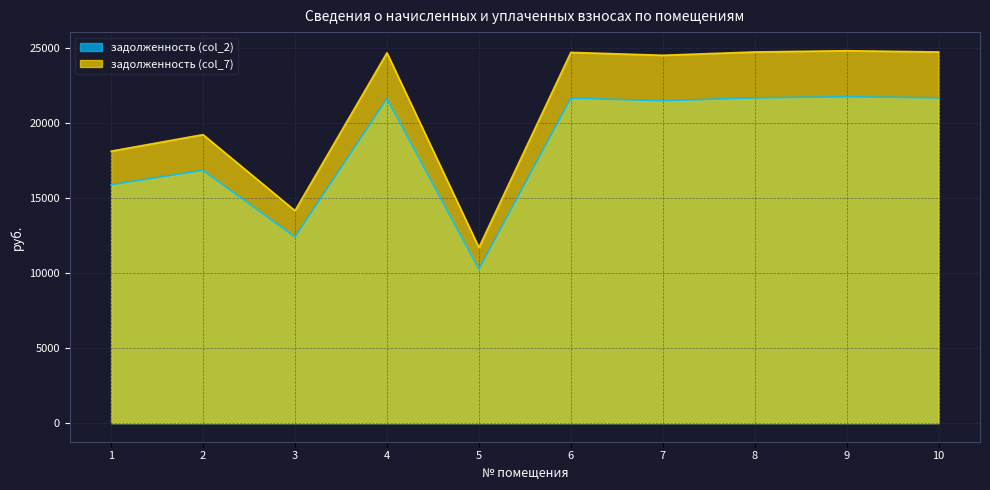

How many lines are shown in the chart?

2